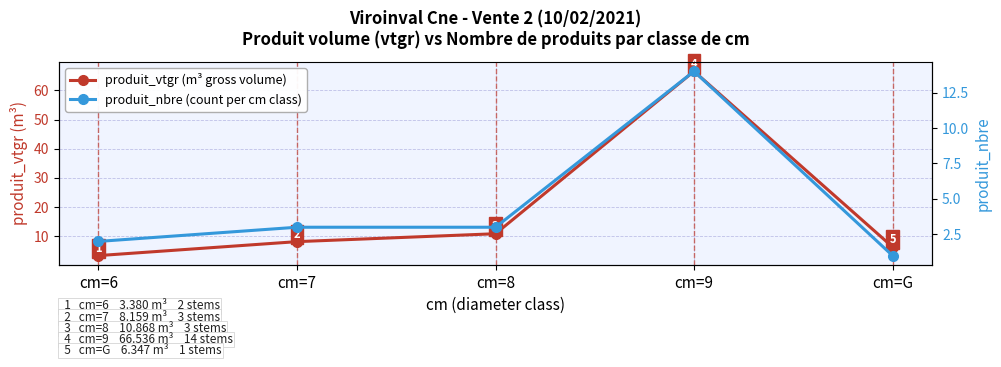

At which label does produit_vtgr (m³ gross volume) reach its minimum?

cm=6